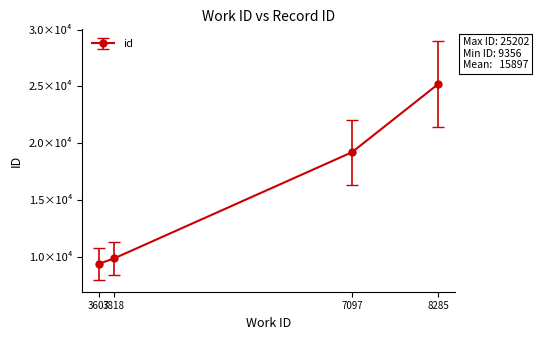

Does the chart have visible grid lines?

No